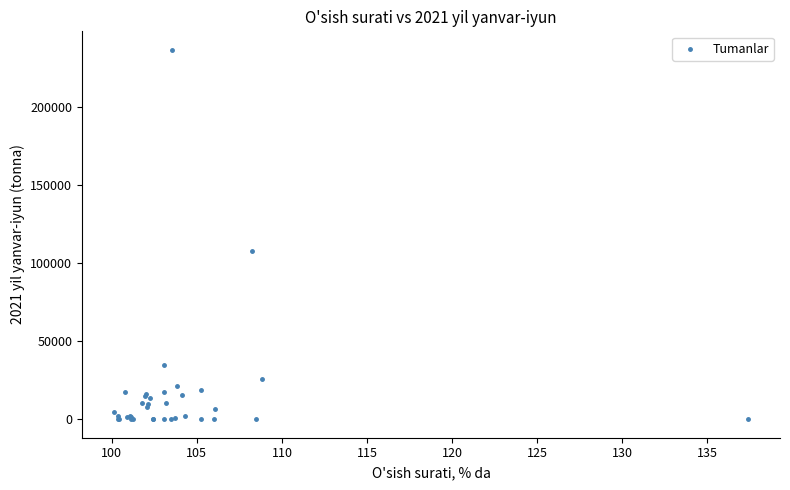

What Y value in the scatter plot is closest to 118134?

107884.0